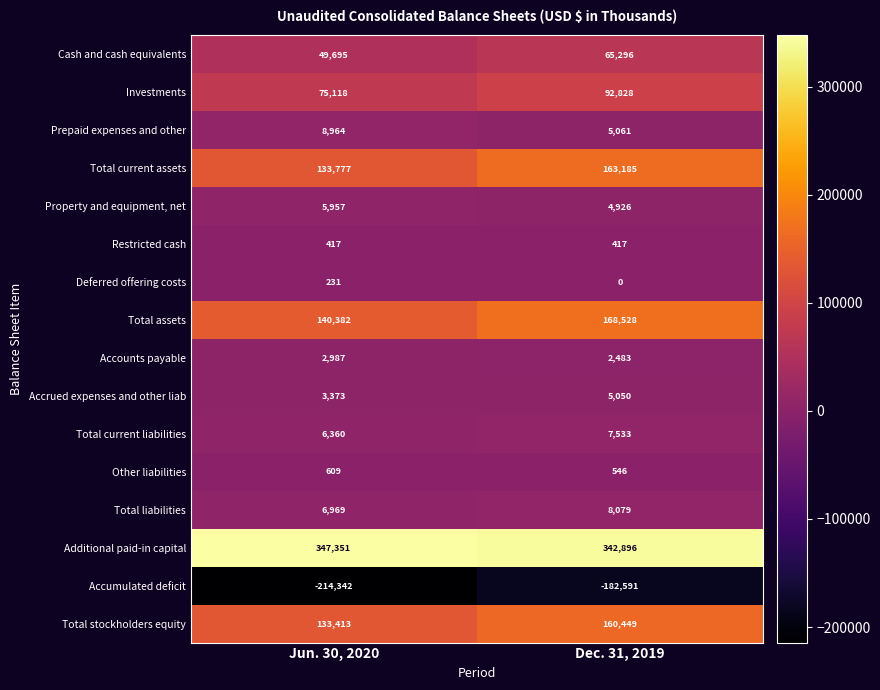

Count the number of categories in the chart.

2